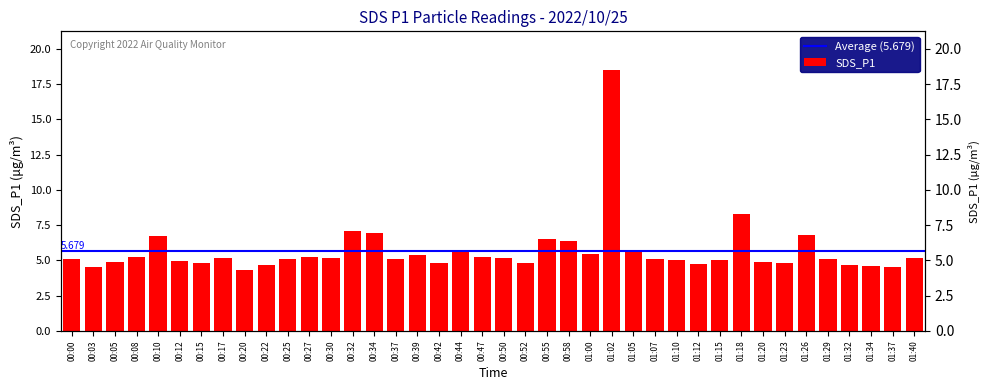

What is the smallest value displayed?

4.3